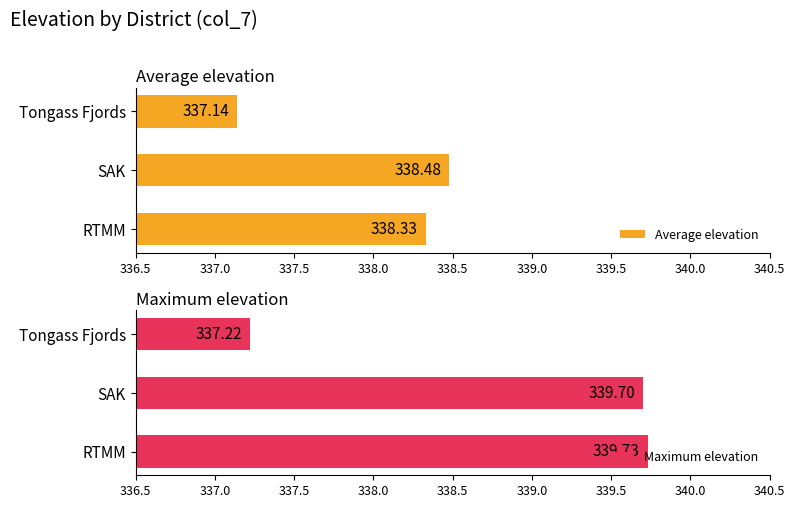

At which label is Average elevation closest to 337?

Tongass Fjords